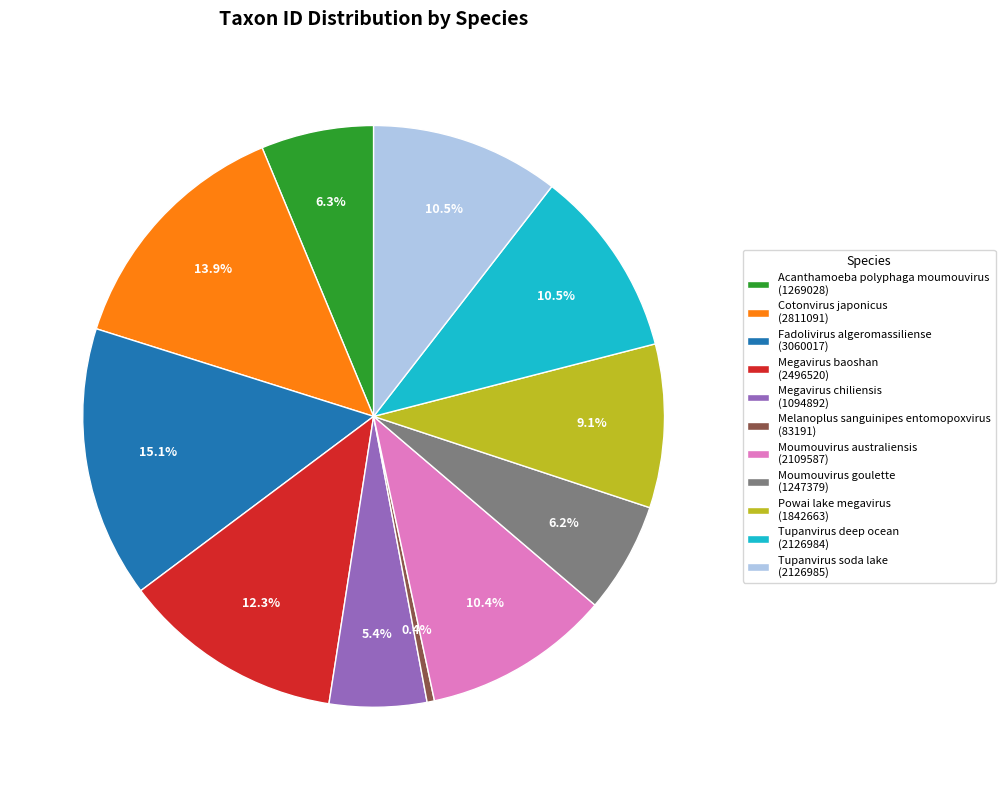

How many slices are in this pie chart?

11